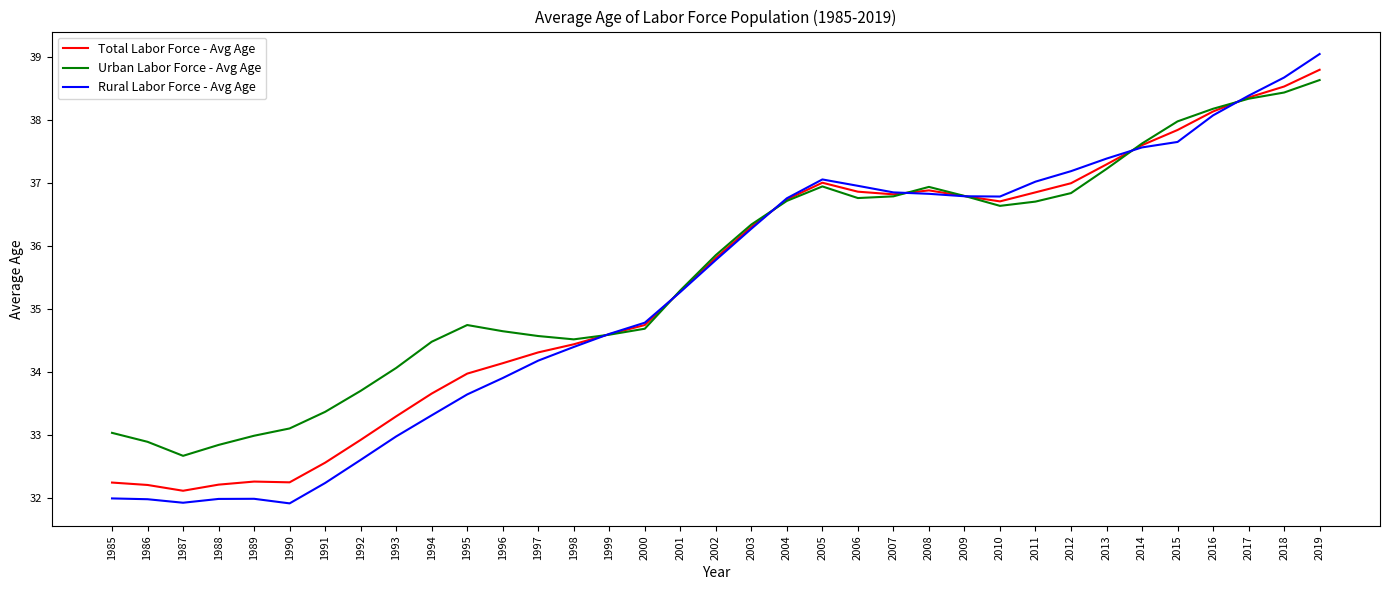

At which category is the sum across all series the highest?

2019